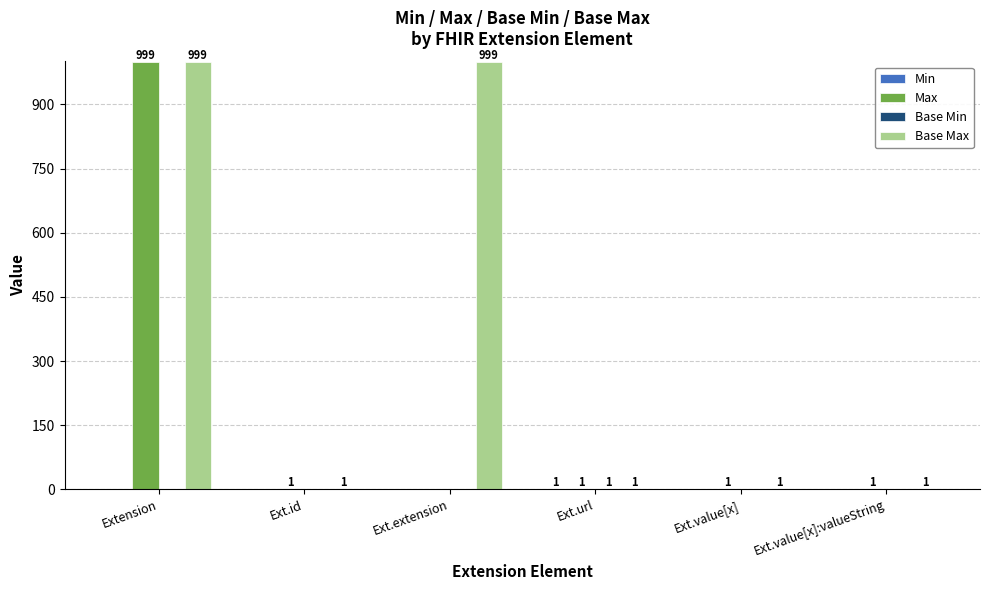

The Base Max series shows 1 at Ext.id. True or false?

True